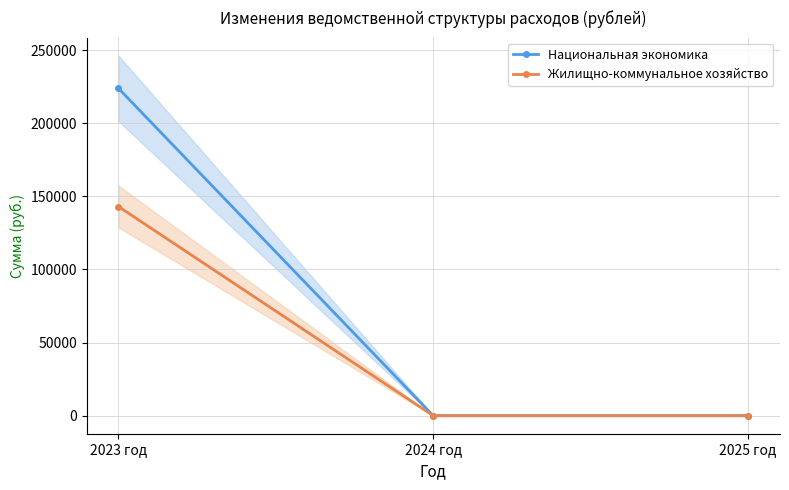

Does the chart have visible grid lines?

Yes